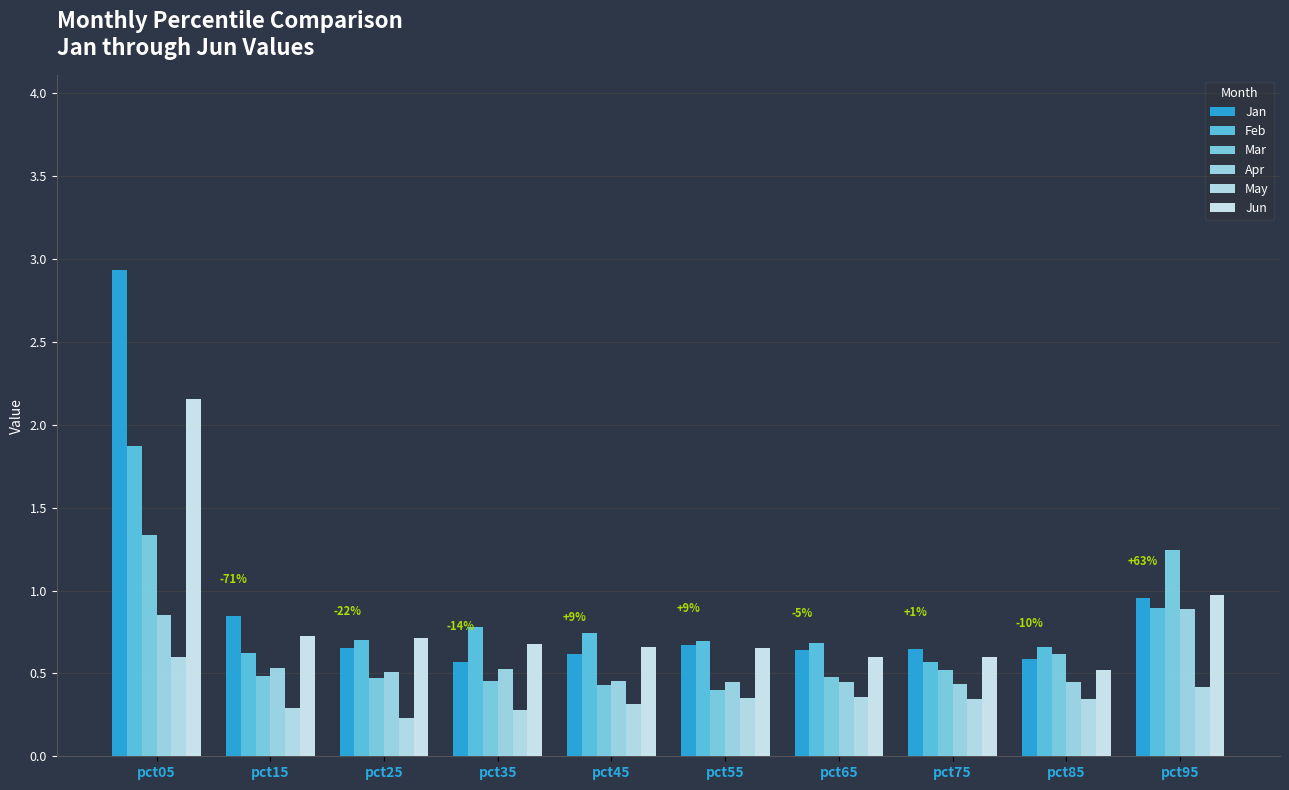

Rank the series at pct35 from highest to lowest value.

Feb, Jun, Jan, Apr, Mar, May